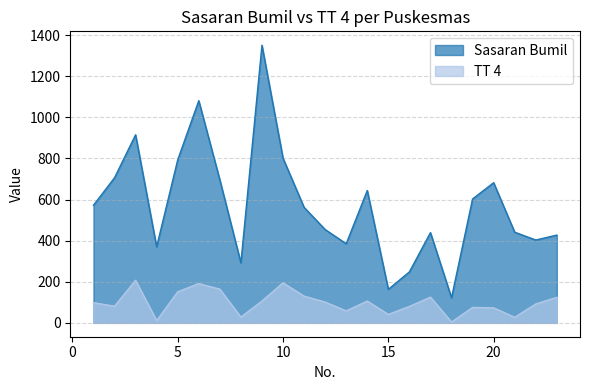

What is the minimum value for TT 4?

4